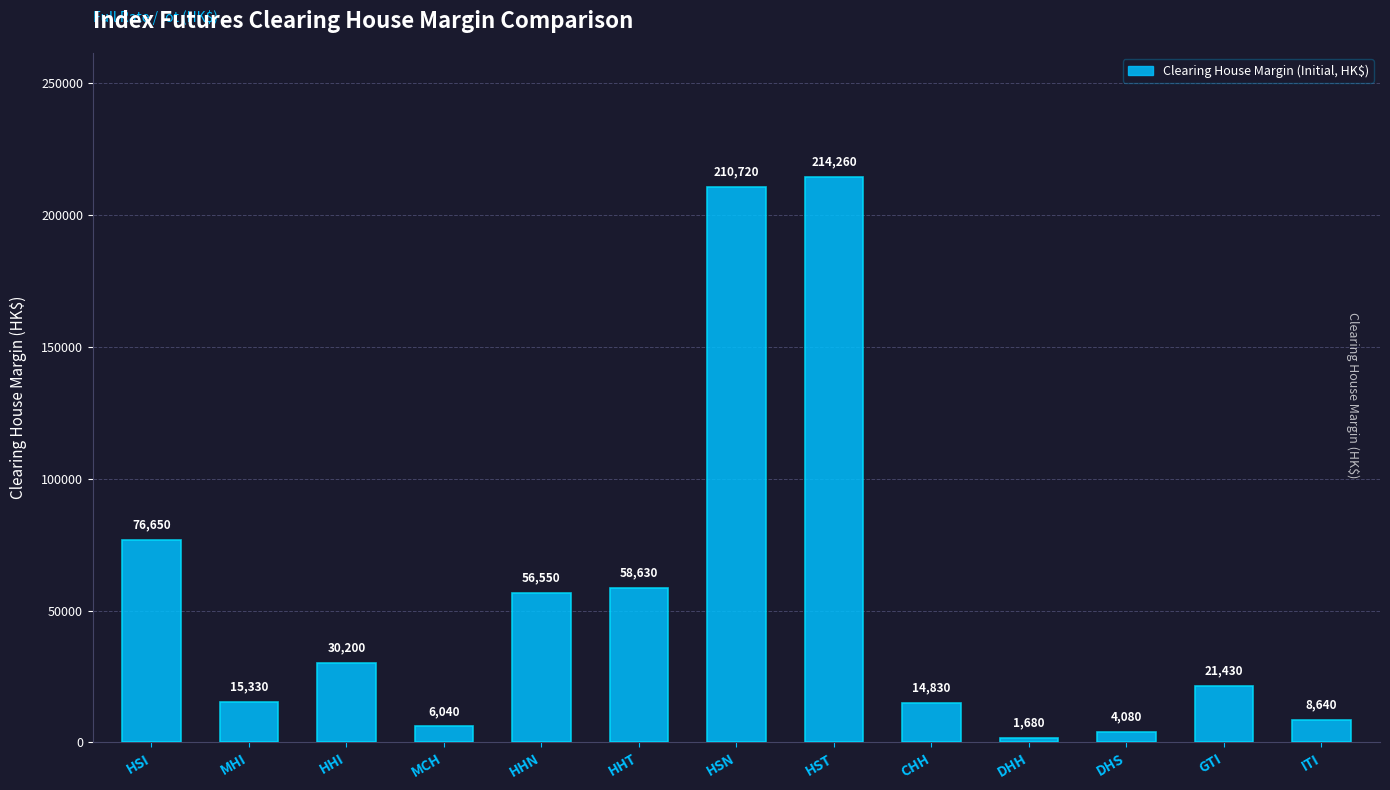

What is the sum of all values?

719040